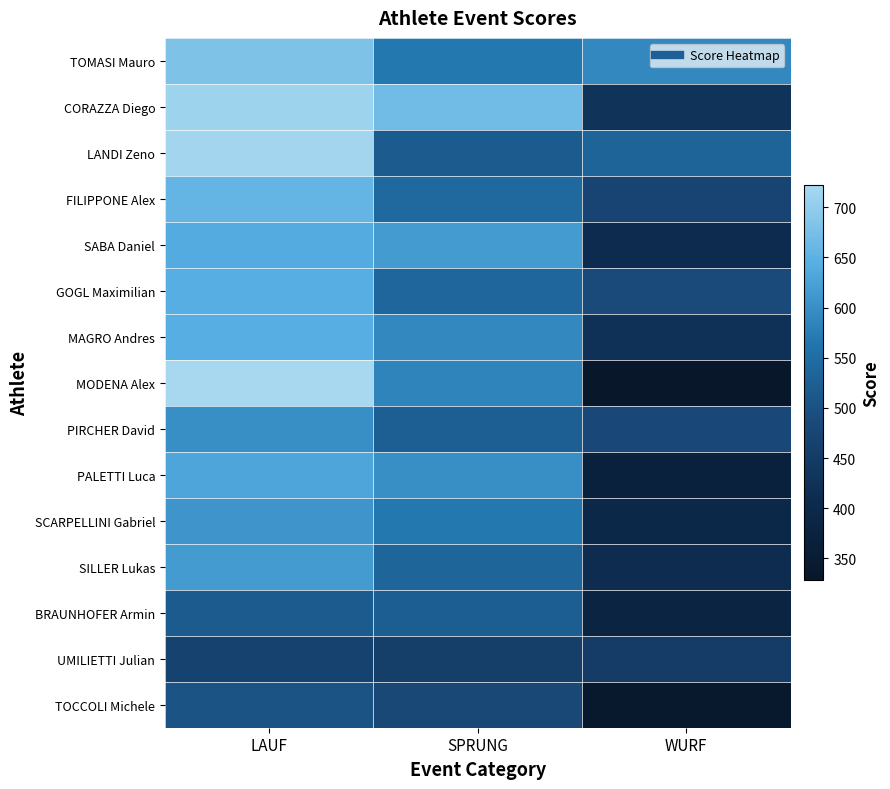

At LAUF, list the series in order from largest to smallest.

MODENA Alex, LANDI Zeno, CORAZZA Diego, TOMASI Mauro, FILIPPONE Alex, GOGL Maximilian, MAGRO Andres, SABA Daniel, PALETTI Luca, SILLER Lukas, SCARPELLINI Gabriel, PIRCHER David, BRAUNHOFER Armin, TOCCOLI Michele, UMILIETTI Julian